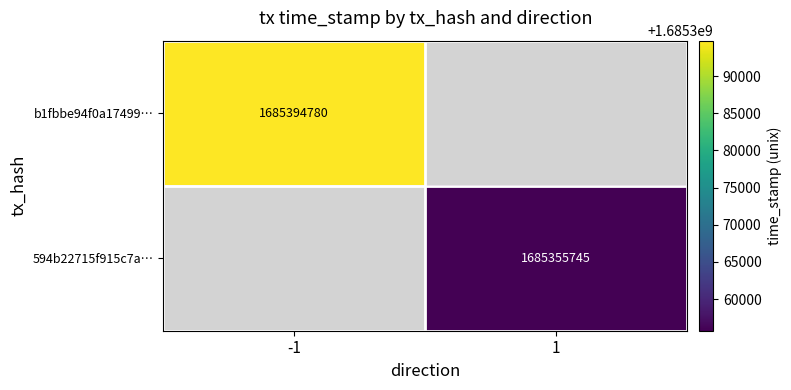

The b1fbbe94f0a17499… series shows 381077388.2 at -1. True or false?

False